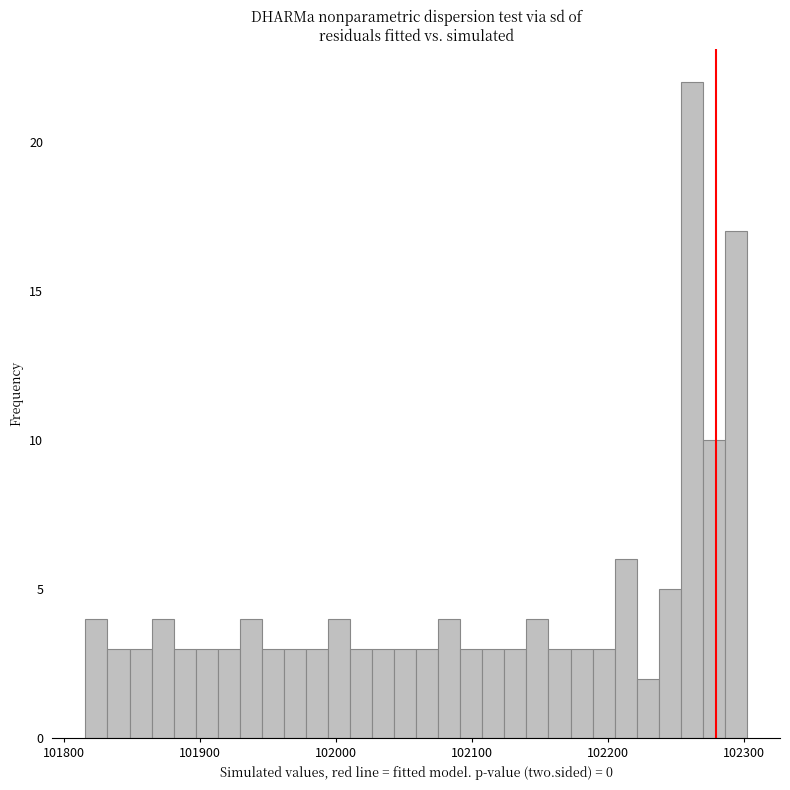

Read against the x-axis, roughly where is the centre of the tallest bar?

102260